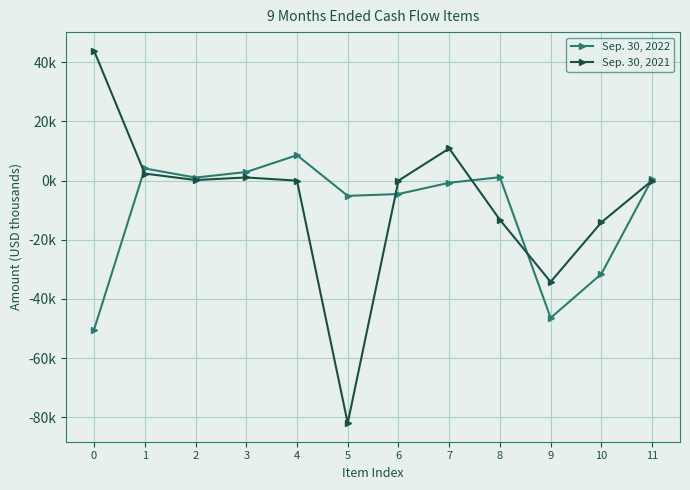

What are all the series names shown in the legend?

Sep. 30, 2022, Sep. 30, 2021